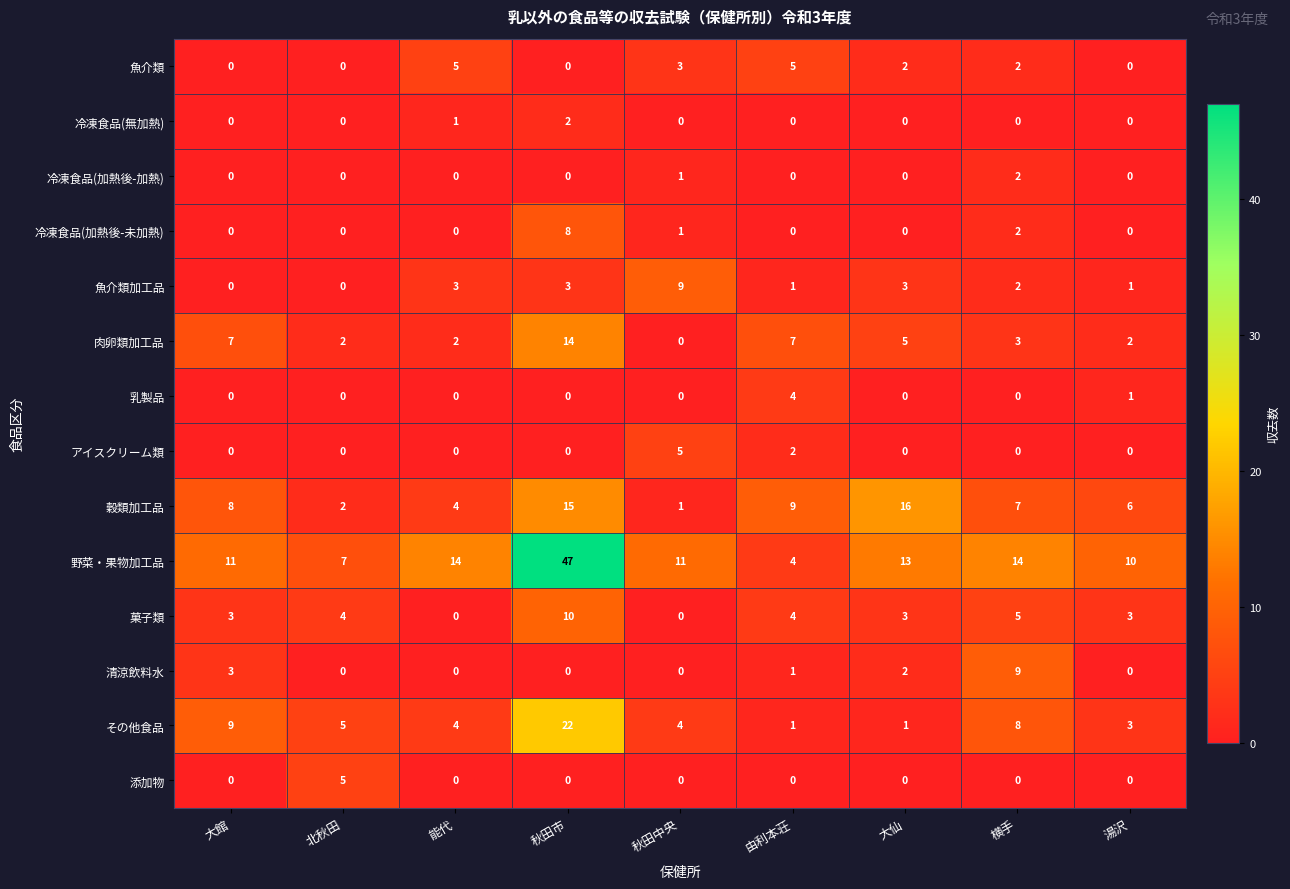

At which label does 清涼飲料水 reach its peak?

横手